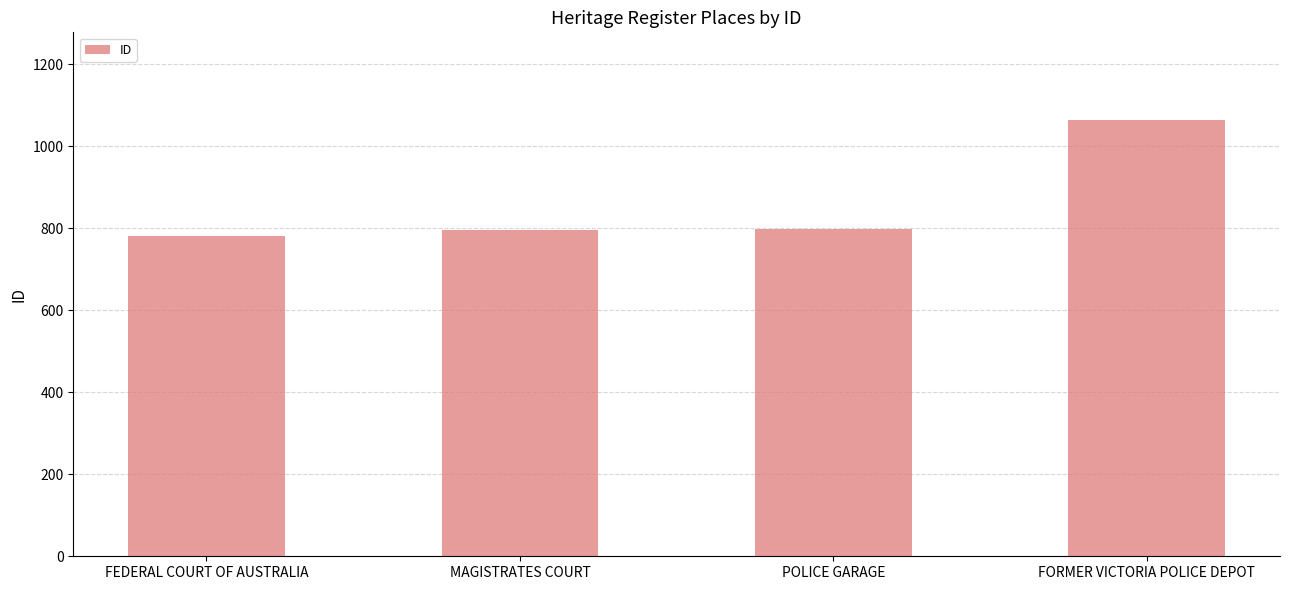

What value does the data have at POLICE GARAGE, to the nearest 50?

800